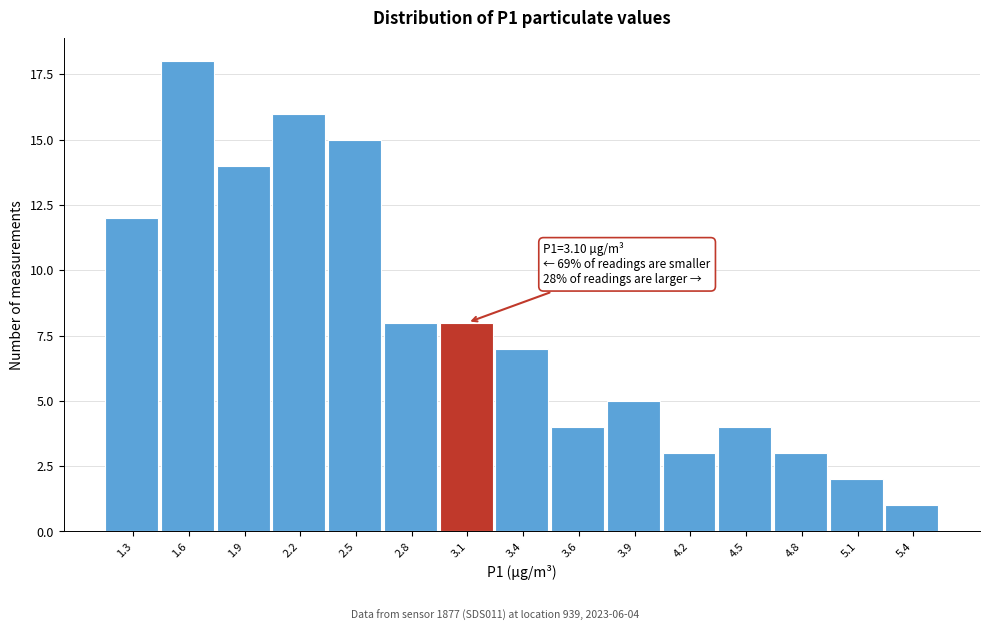

Reading right to left, list all the values displayed in this chart.

5.4=1	5.1=2	4.8=3	4.5=4	4.2=3	3.9=5	3.6=4	3.4=7	3.1=8	2.8=8	2.5=15	2.2=16	1.9=14	1.6=18	1.3=12